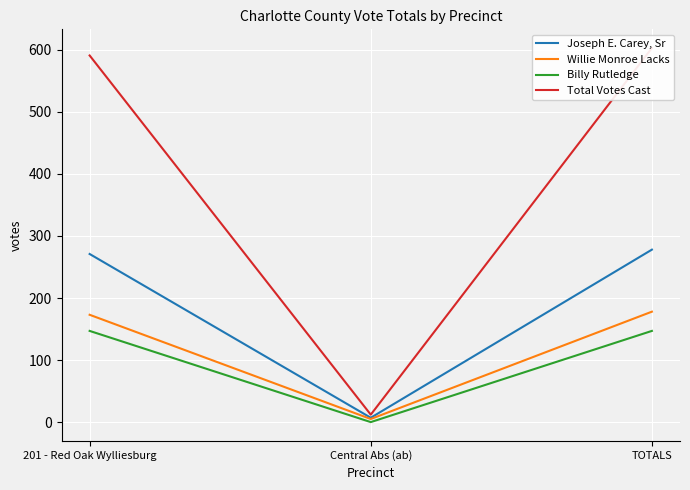

Reading left to right, what are all the values shown in this chart?

Joseph E. Carey, Sr: 271	7	278
Willie Monroe Lacks: 173	5	178
Billy Rutledge: 147	0	147
Total Votes Cast: 591	12	603